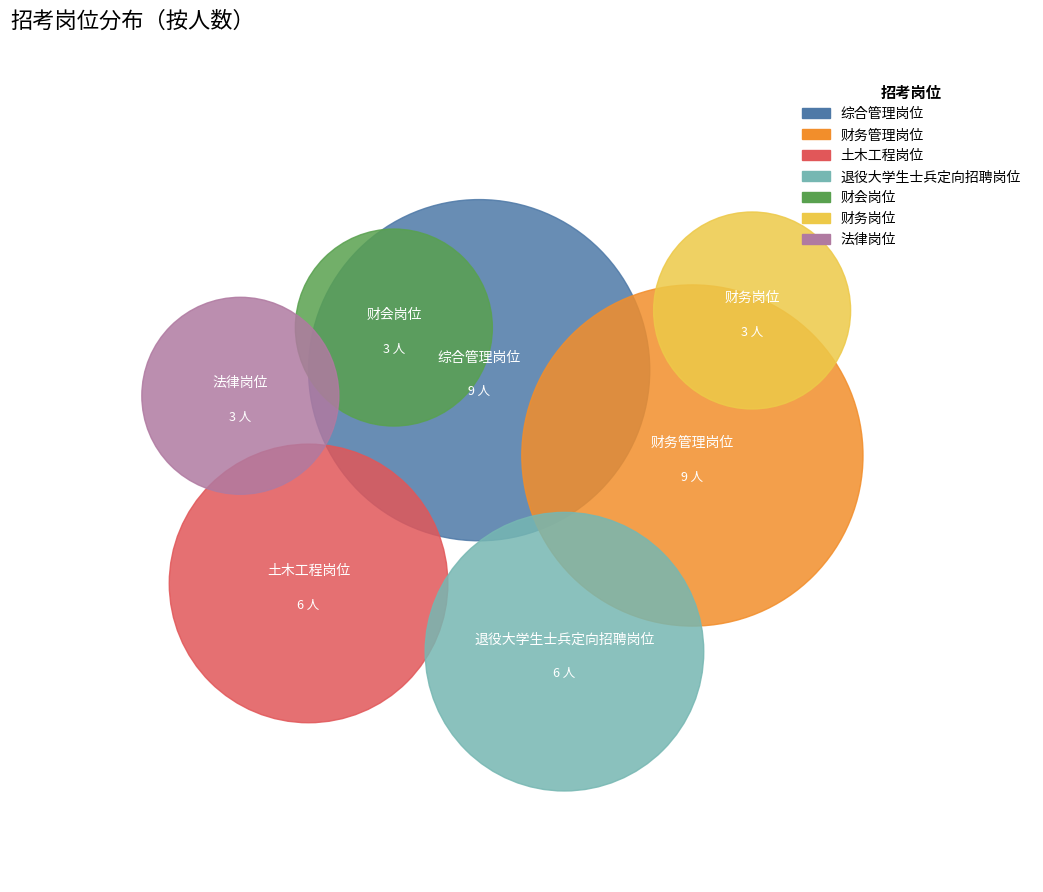

To the nearest percent, what portion does 财会岗位 represent?

8%